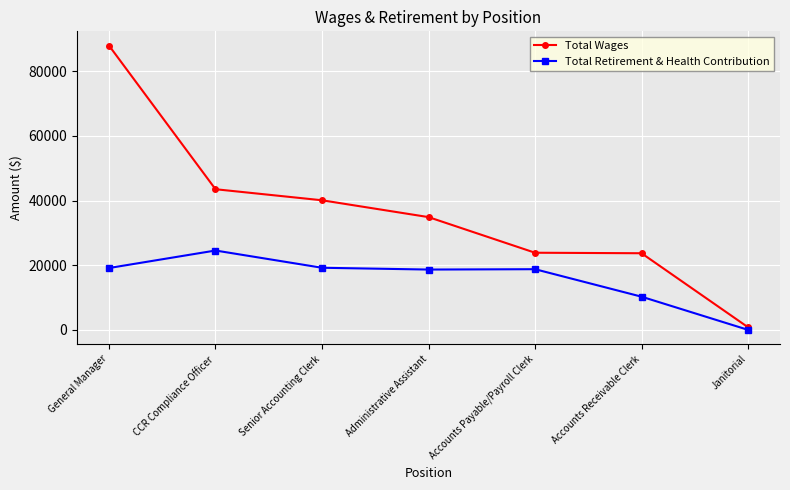

What position from the left is Accounts Payable/Payroll Clerk?

5